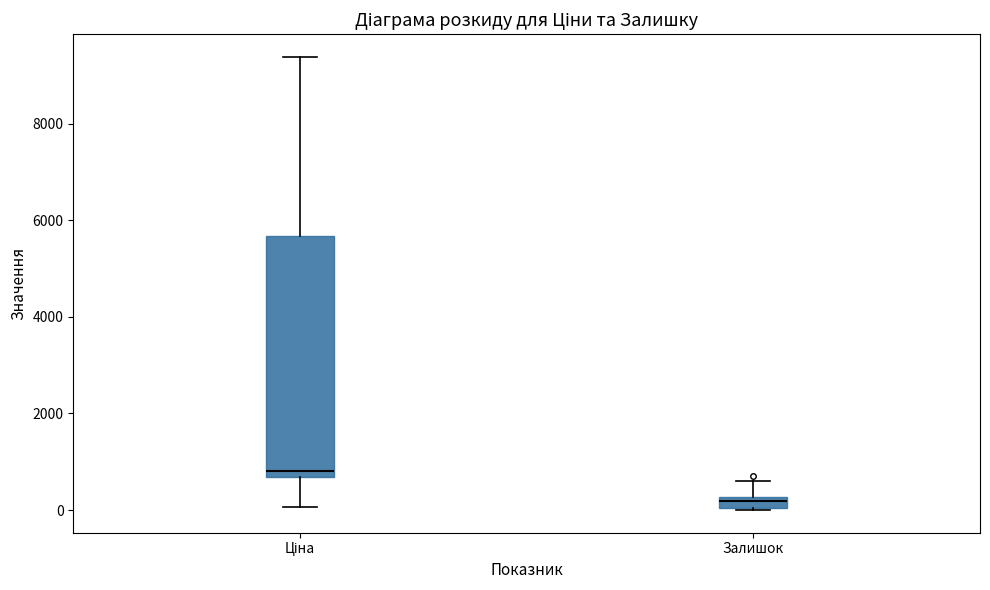

Which box's median line is the lowest?

Залишок